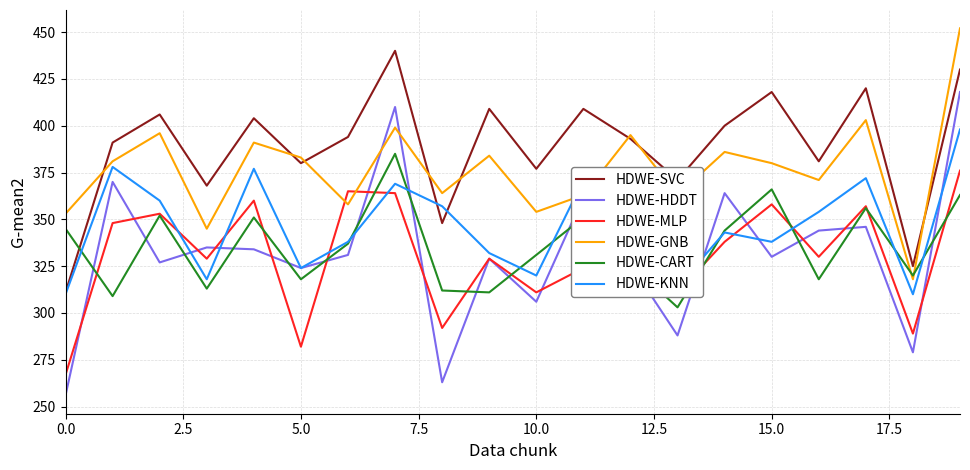

What is the difference between the second highest and second lowest values in the HDWE-KNN series?

68